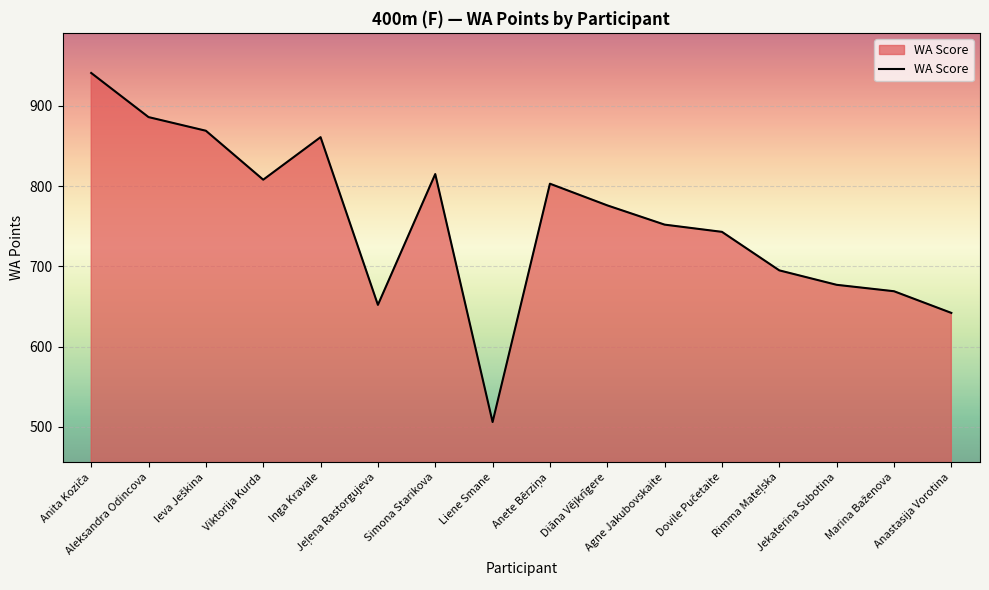

At which category does the chart reach its minimum across all series?

Liene Smane